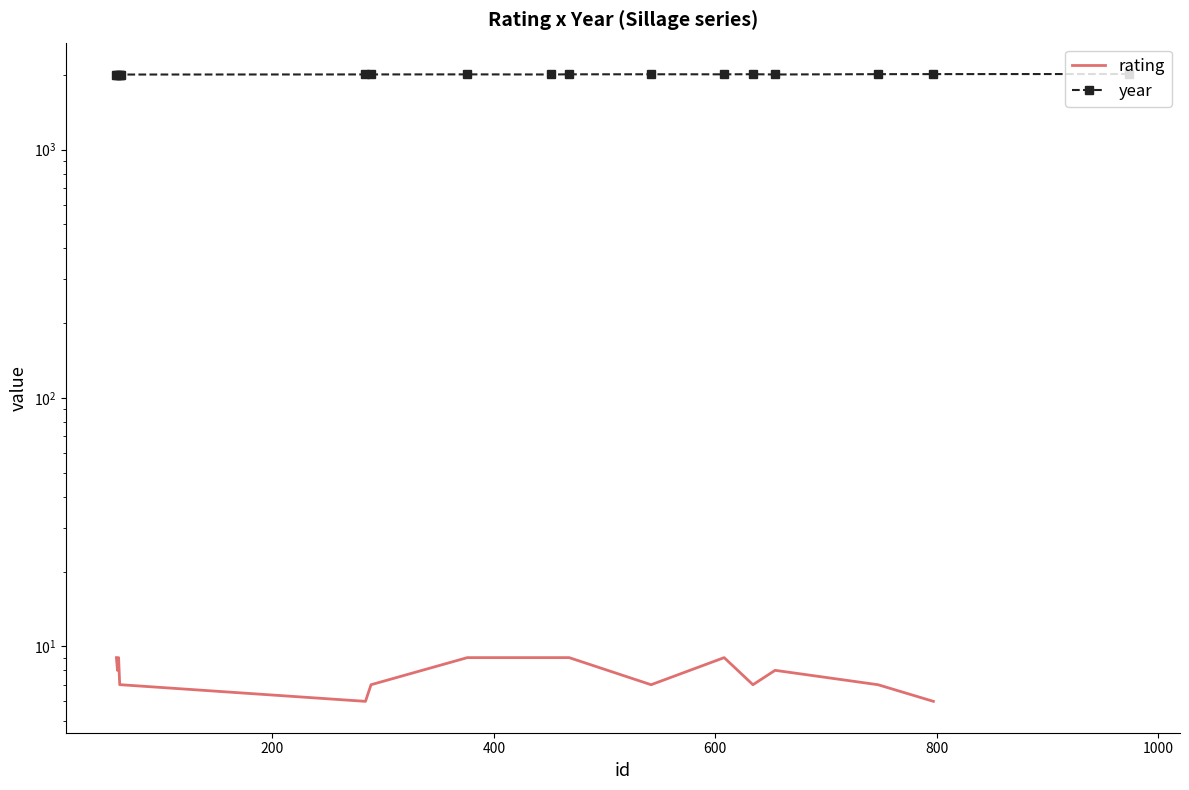

True or false: year has more than 0 points higher than both neighbors.

True